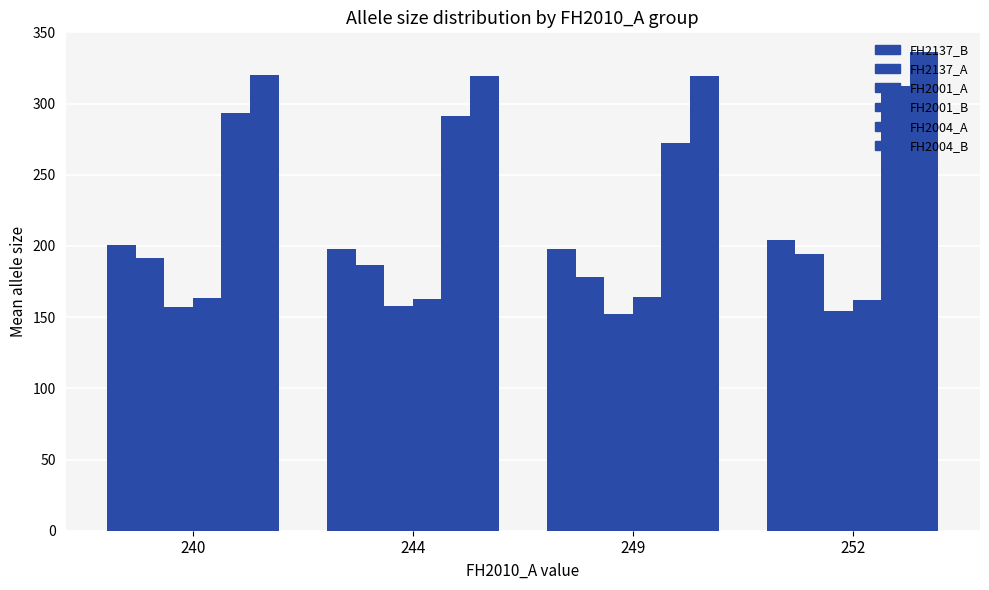

Which category has the highest value across all series?

252